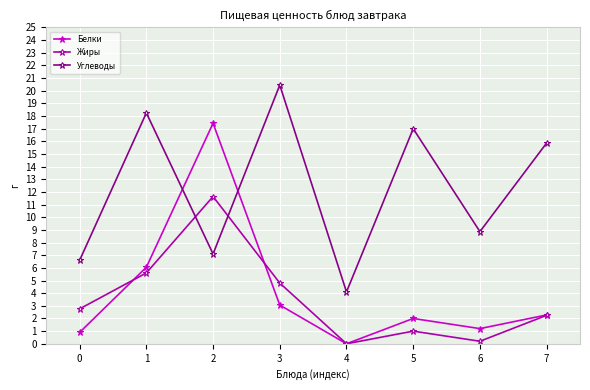

Which category has the highest value in the Углеводы series?

3